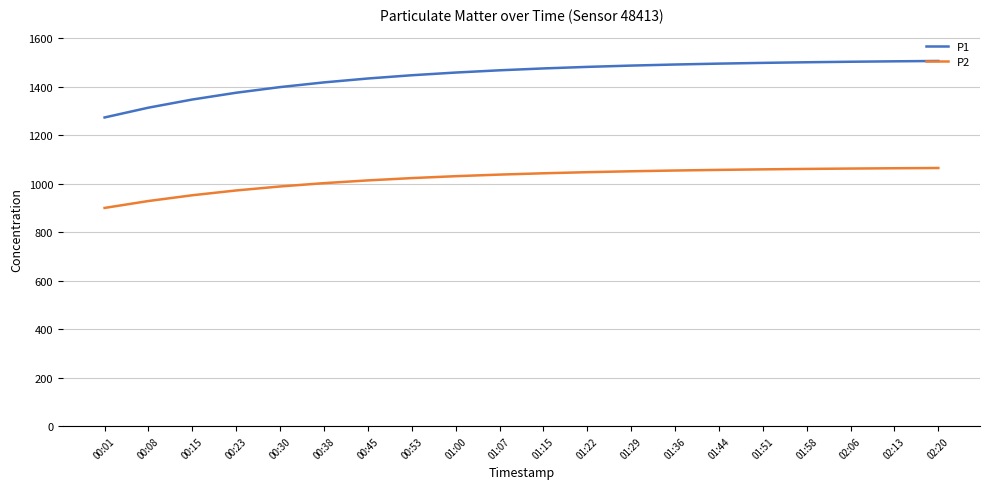

Does the chart display data point markers on the line(s)?

No